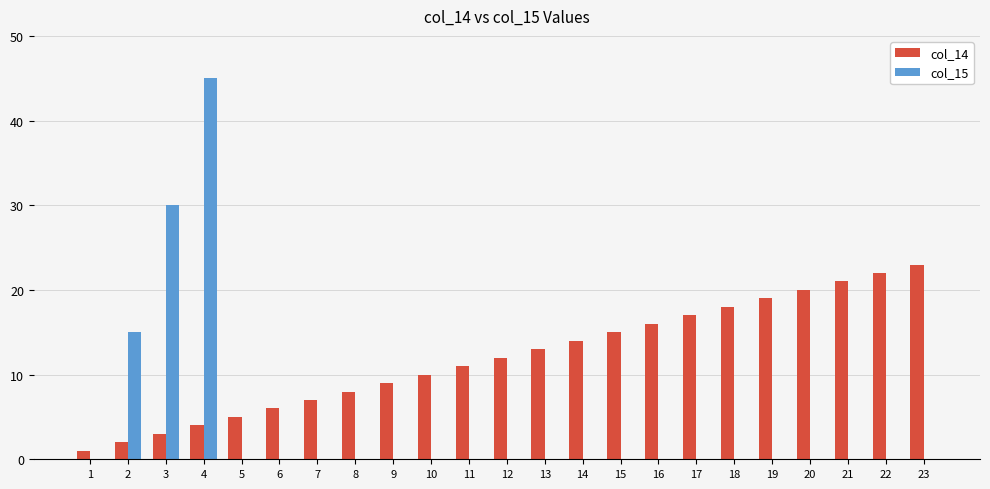

At which category is the sum across all series the highest?

4